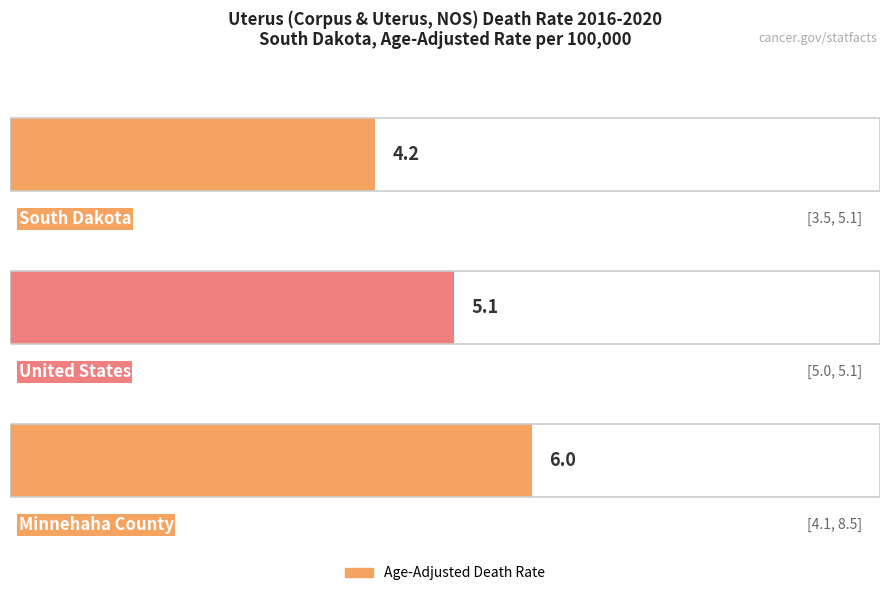

Reading left to right, transcribe all the data shown in this chart.

4.2	5.1	6.0